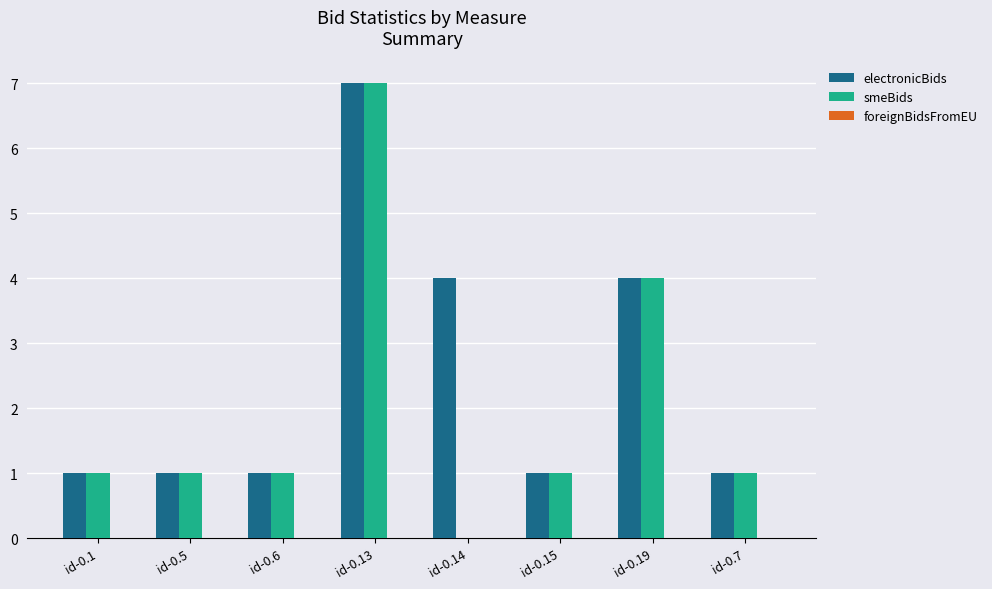

Which series changed the most between id-0.5 and id-0.14?

electronicBids